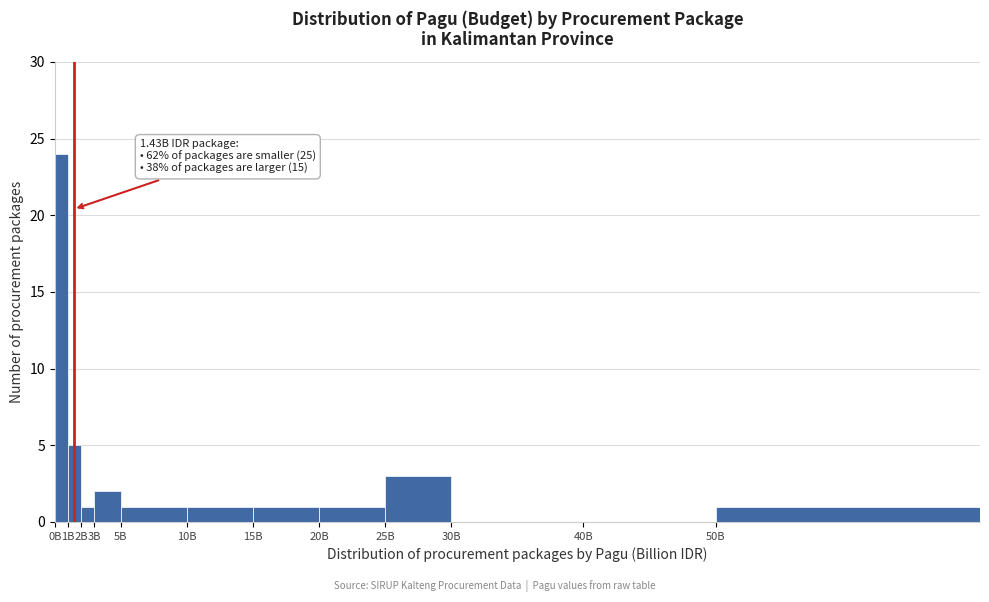

Reading left to right, what are all the values shown in this chart?

0B=24	1B=5	2B=1	3B=2	5B=1	10B=1	15B=1	20B=1	25B=3	30B=0	40B=0	50B=1